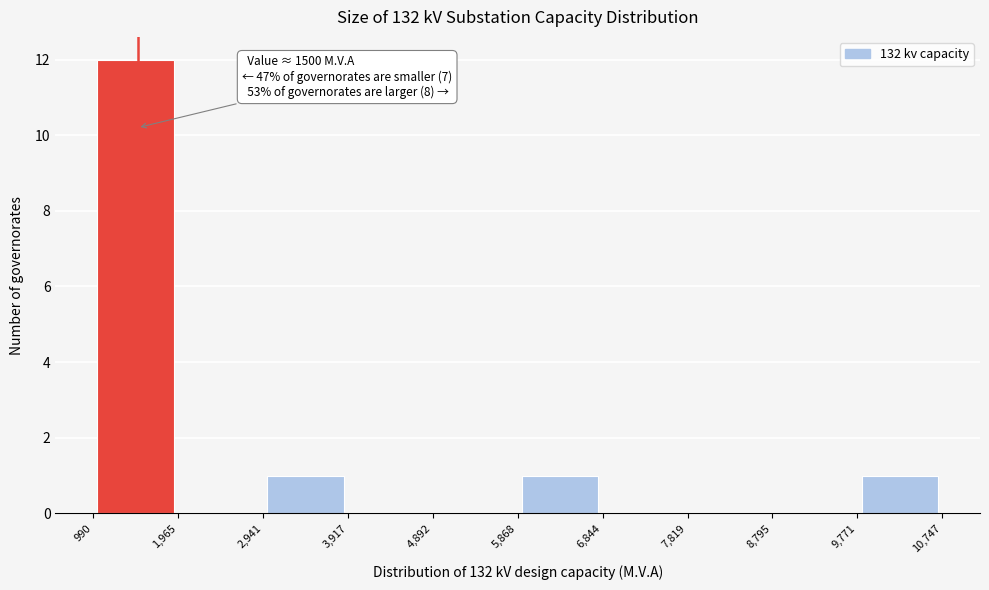

Over which range of the x-axis is the bar tallest?

990 to 1,965